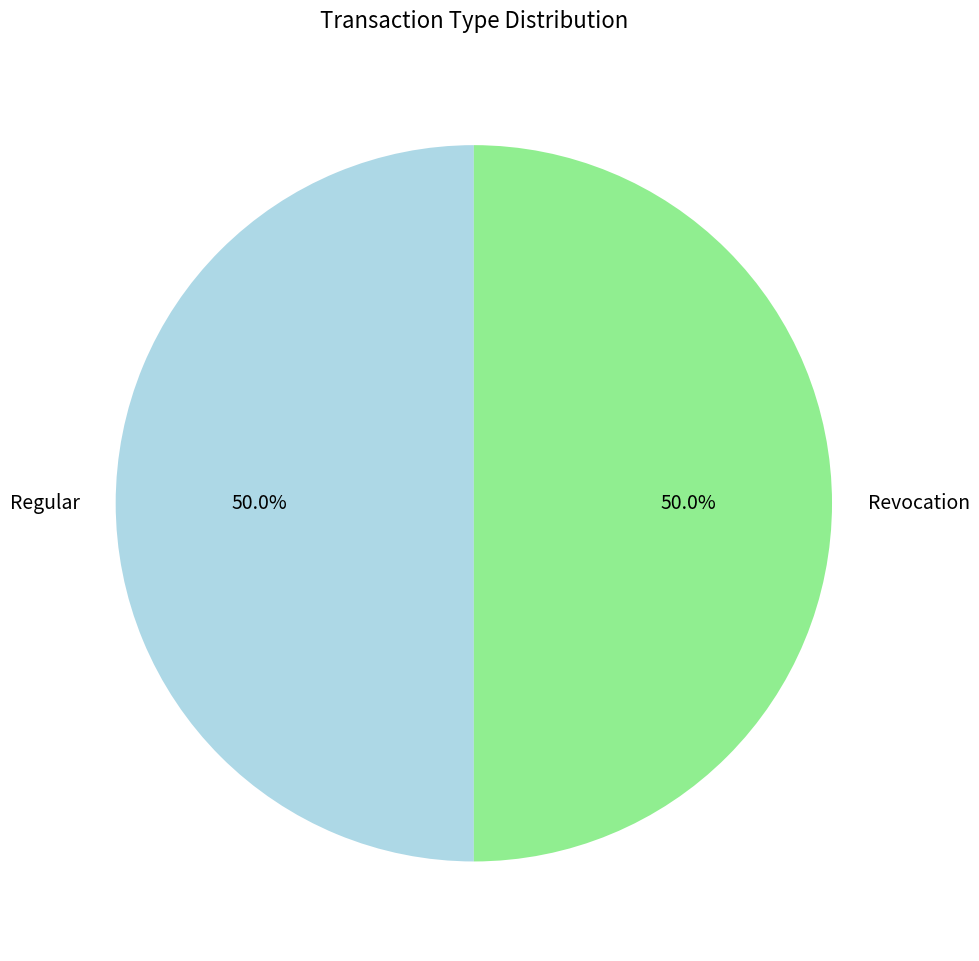

What is the total percentage of Regular and Revocation?

100.0%